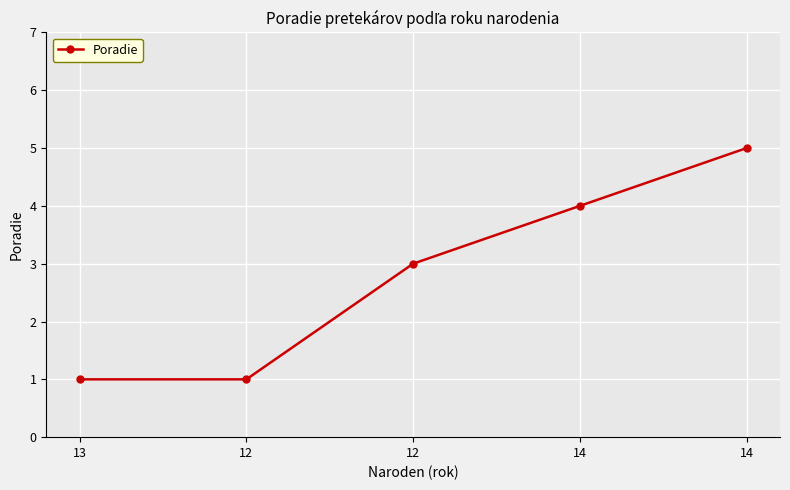

How many categories are shown in the chart?

5